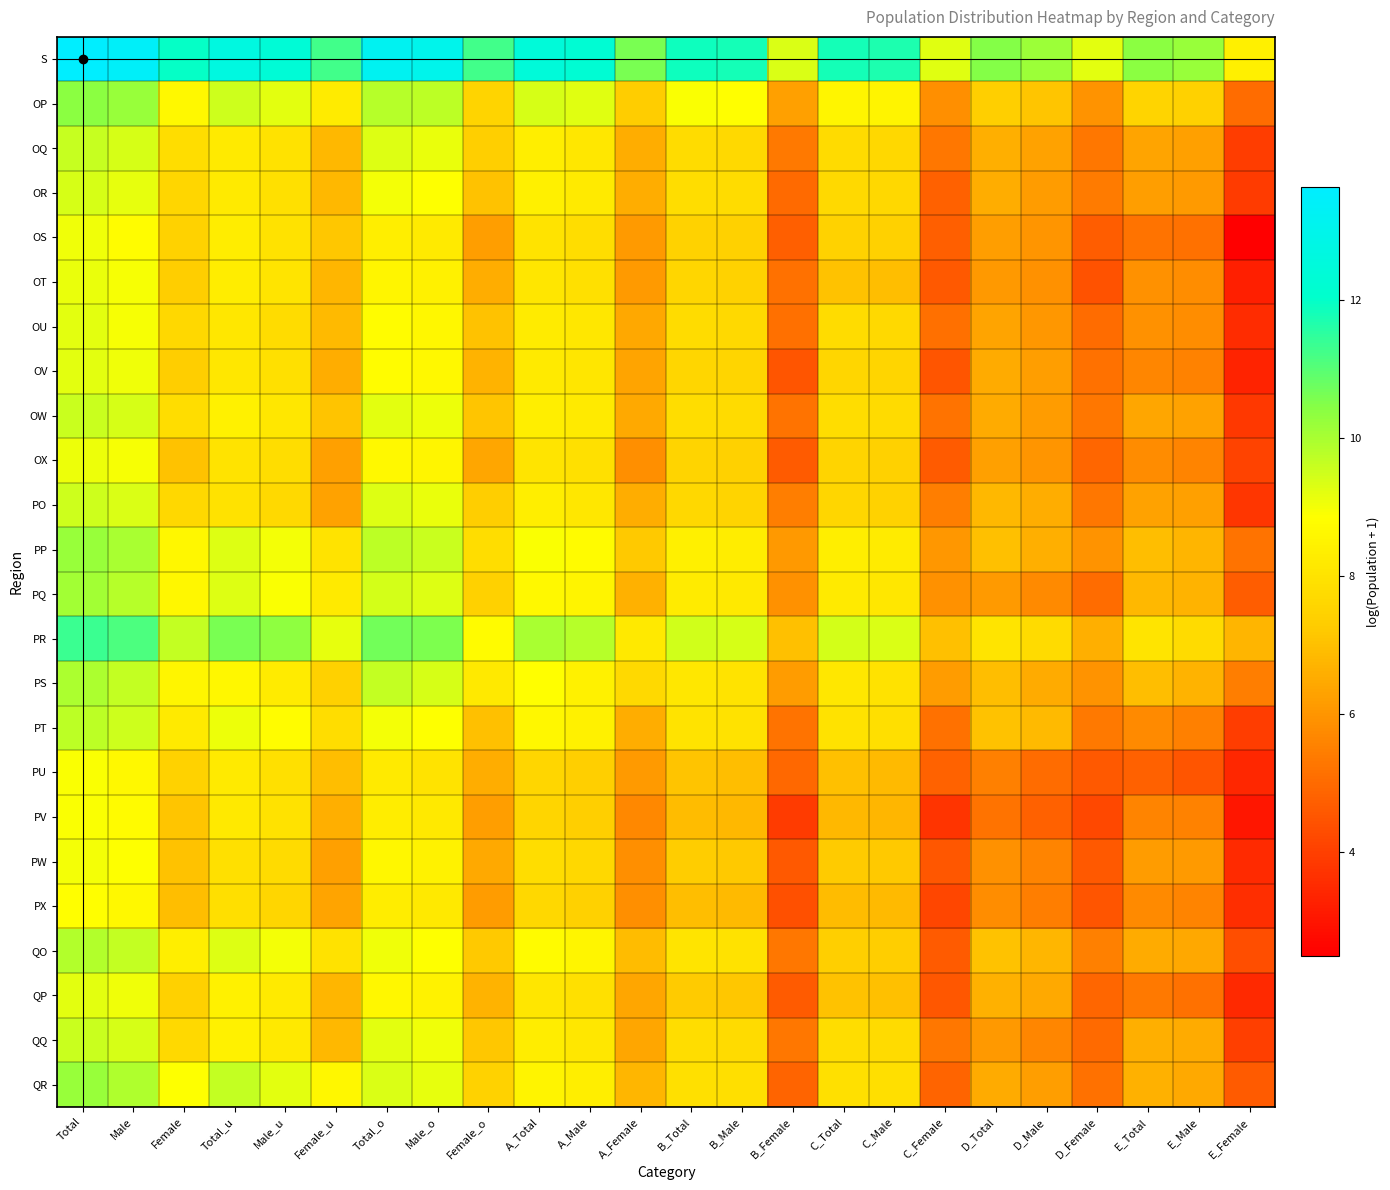

What is the spread (max minus min) of values at D_Female?

5.0